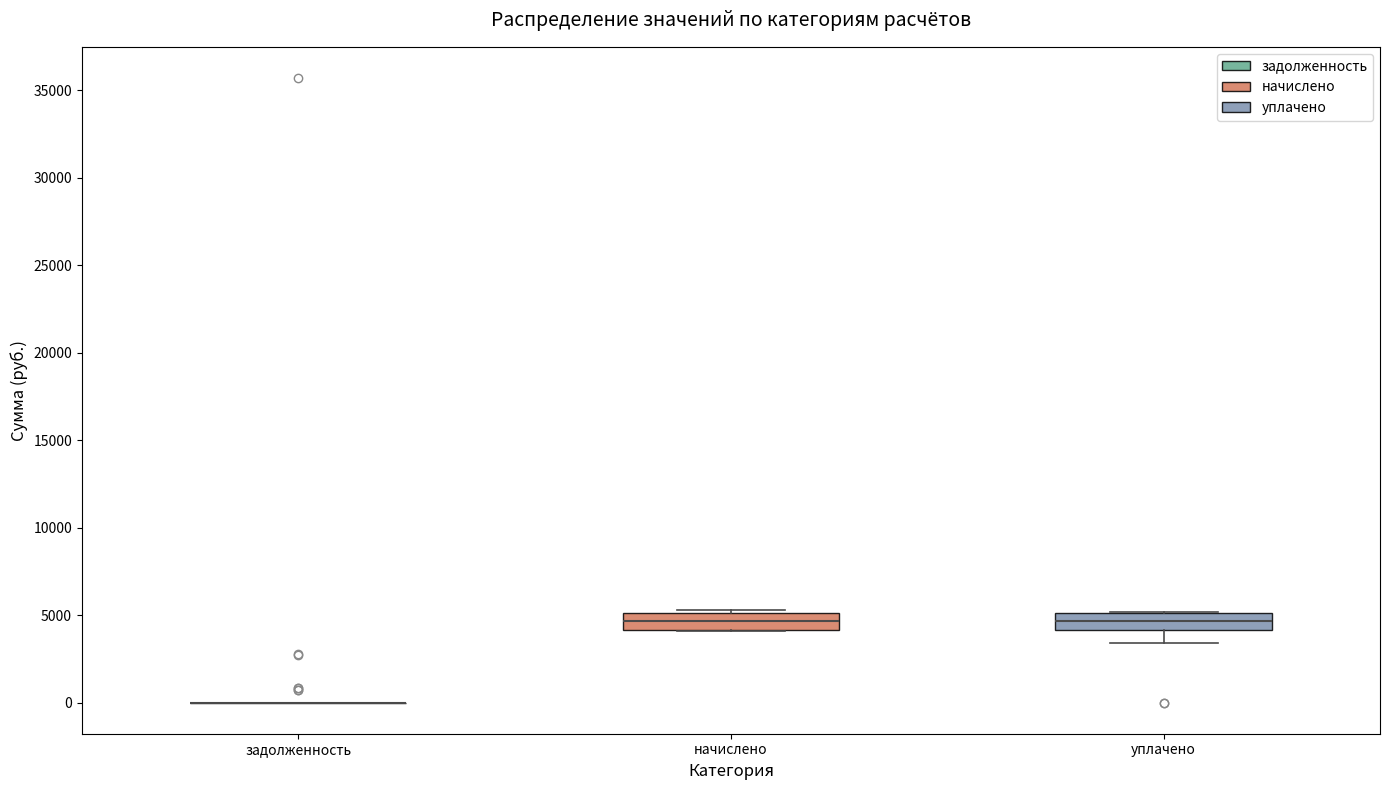

Reading left to right, read every box against the y-axis: the position of its median line, the range the box covers, and the ends of its whiskers. The values are not printed on the chart, so give them approximately, as read against the axis.

задолженность: box collapsed to a line at 0, whiskers 0 to 0
начислено: median 4500, box 4000 to 5000, whiskers 4000 to 5500
уплачено: median 4500, box 4000 to 5000, whiskers 3500 to 5000